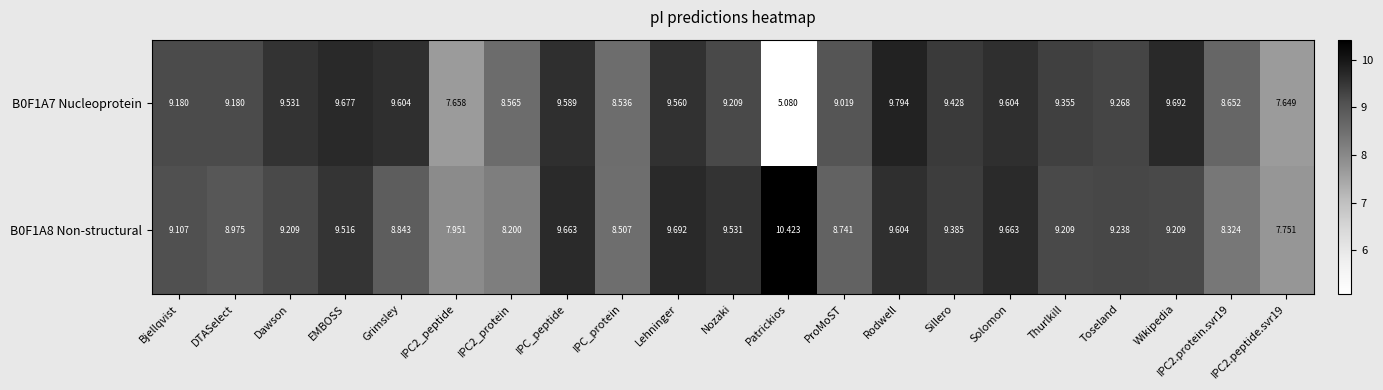

Which category has the highest value in the B0F1A8 Non-structural series?

Patrickios